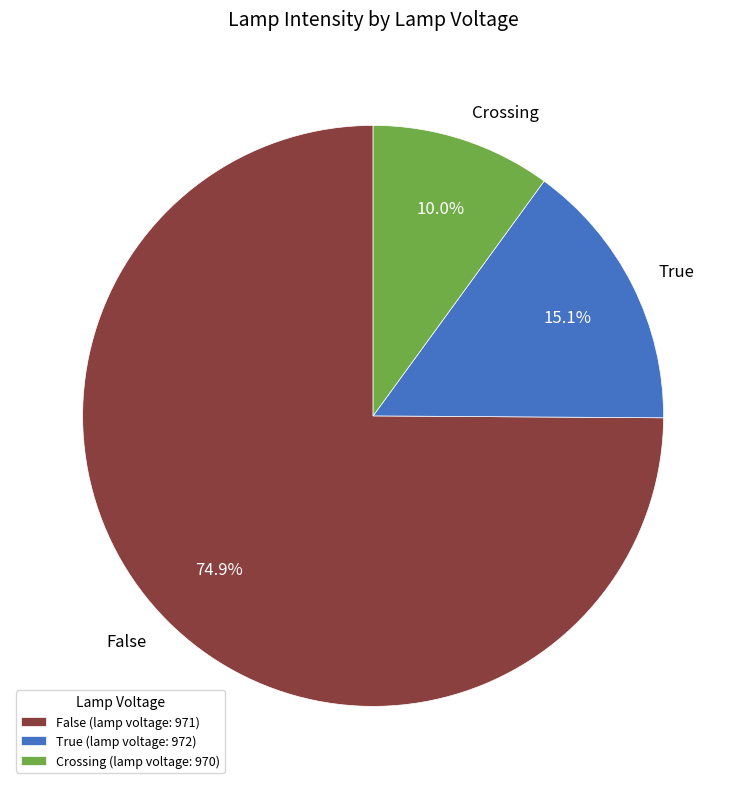

Between False and Crossing, which is larger?

False